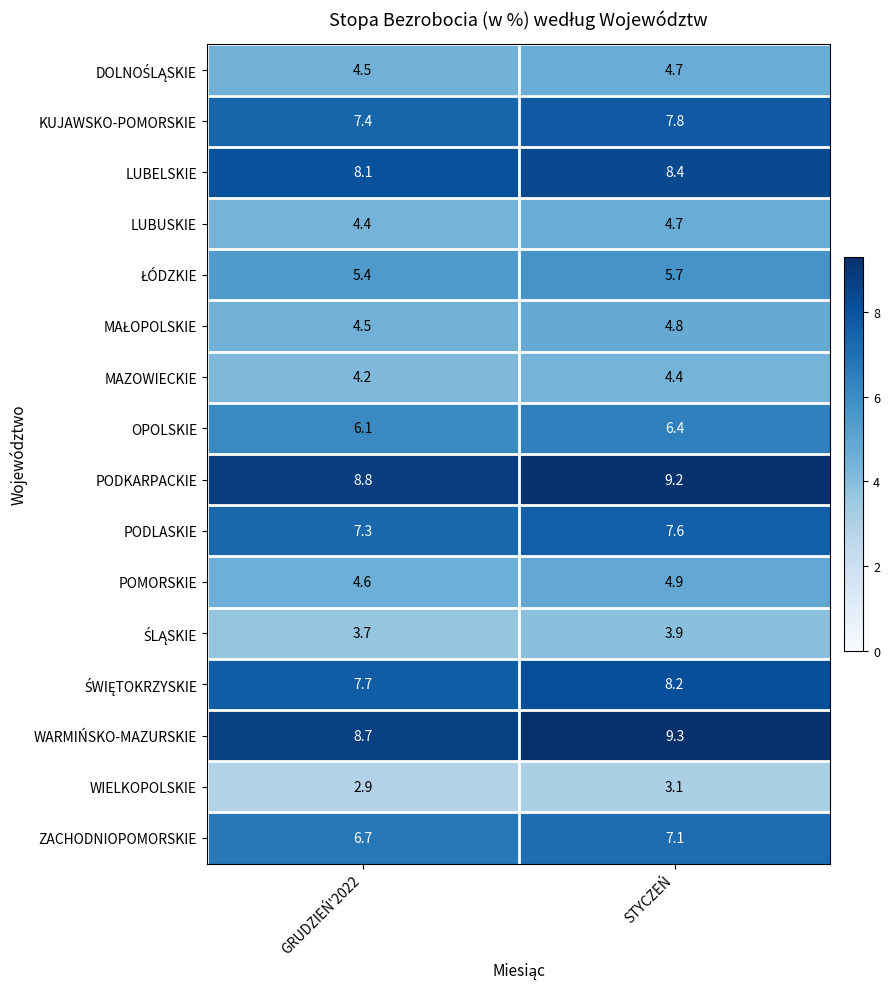

At which label is KUJAWSKO-POMORSKIE closest to 7?

GRUDZIEŃ'2022